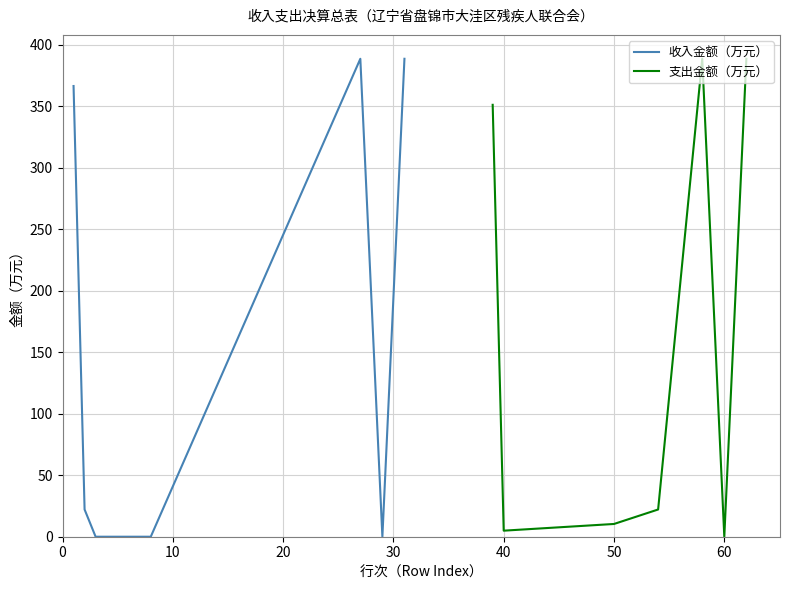

What is the maximum value for 收入金额（万元）?

388.6